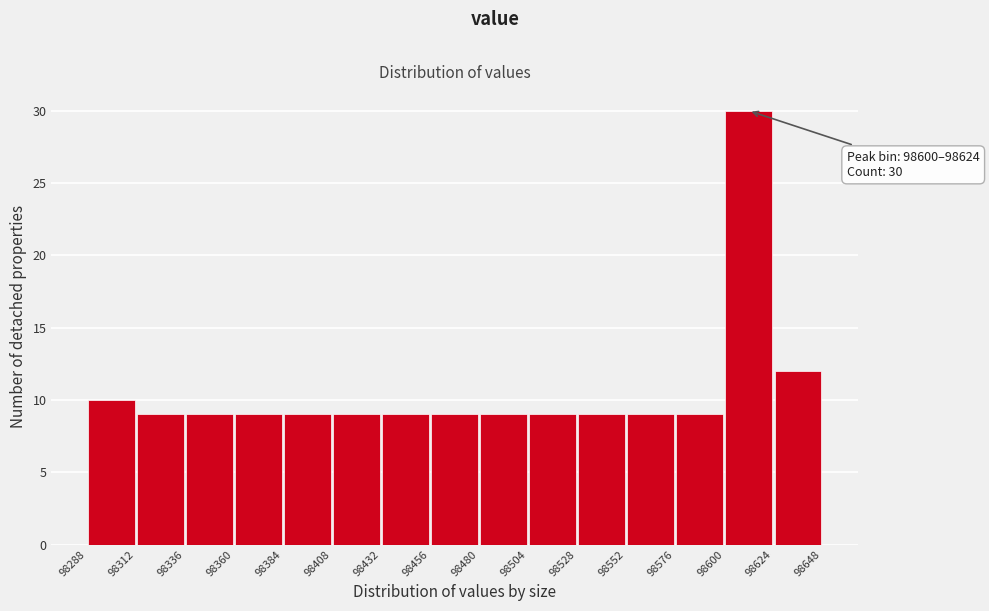

Over which range of the x-axis is the bar tallest?

98600 to 98624